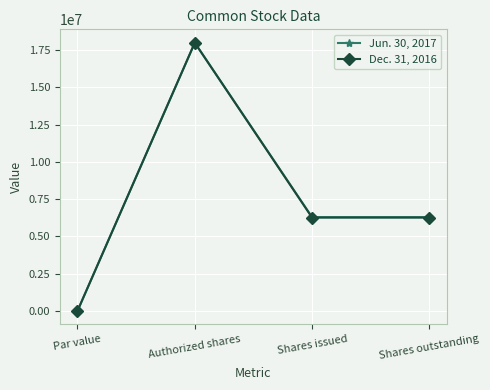

What is the label of the 1st point from the left?

Par value